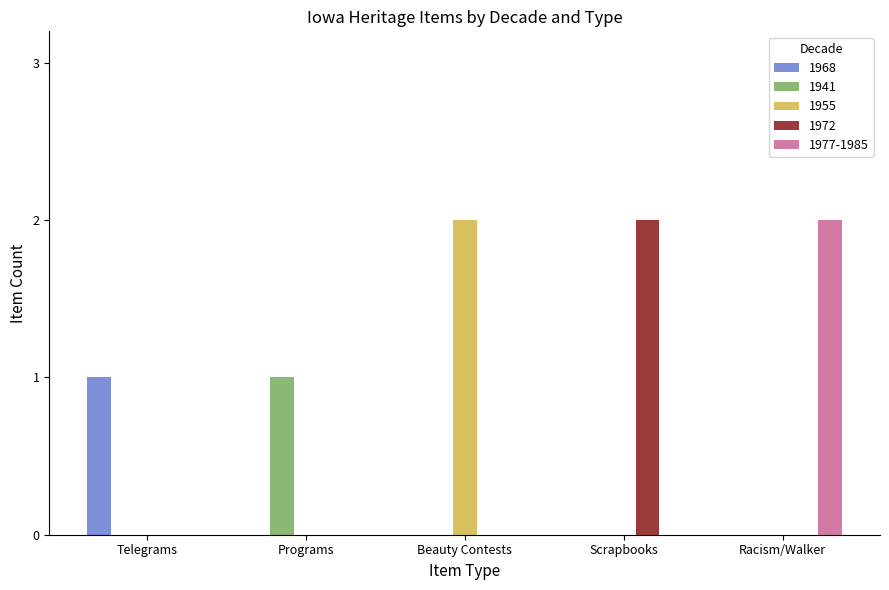

Is the value of 1955 at Beauty Contests greater than the value of 1968 at Programs?

Yes